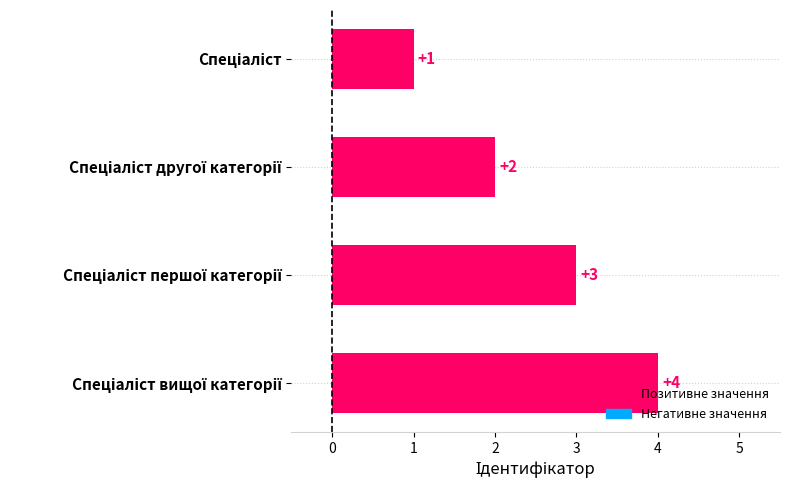

What is the value of the 1st bar from the top?

1